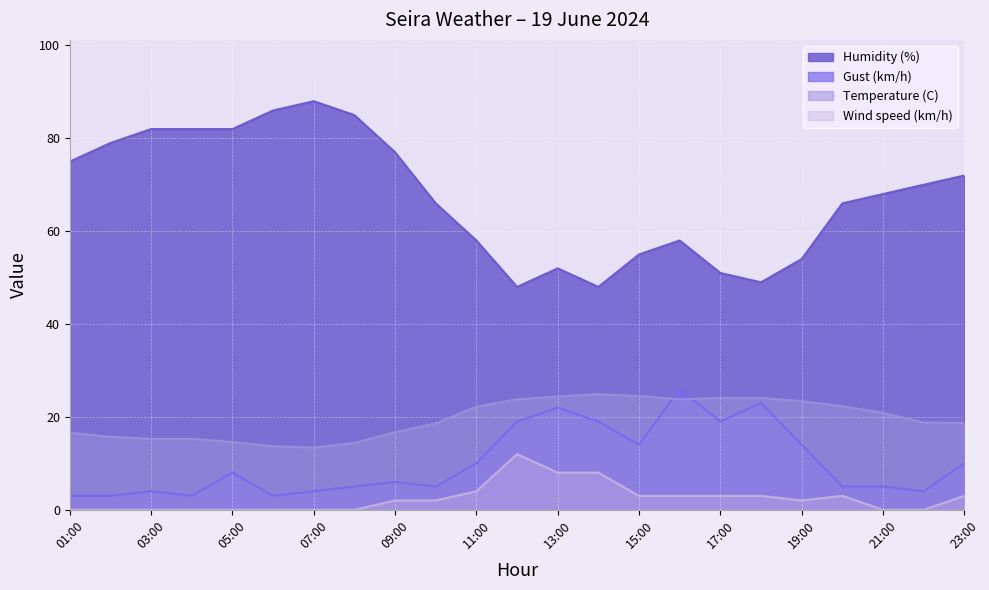

List the series in order of their peak value, lowest first.

Wind speed (km/h), Temperature (C), Gust (km/h), Humidity (%)